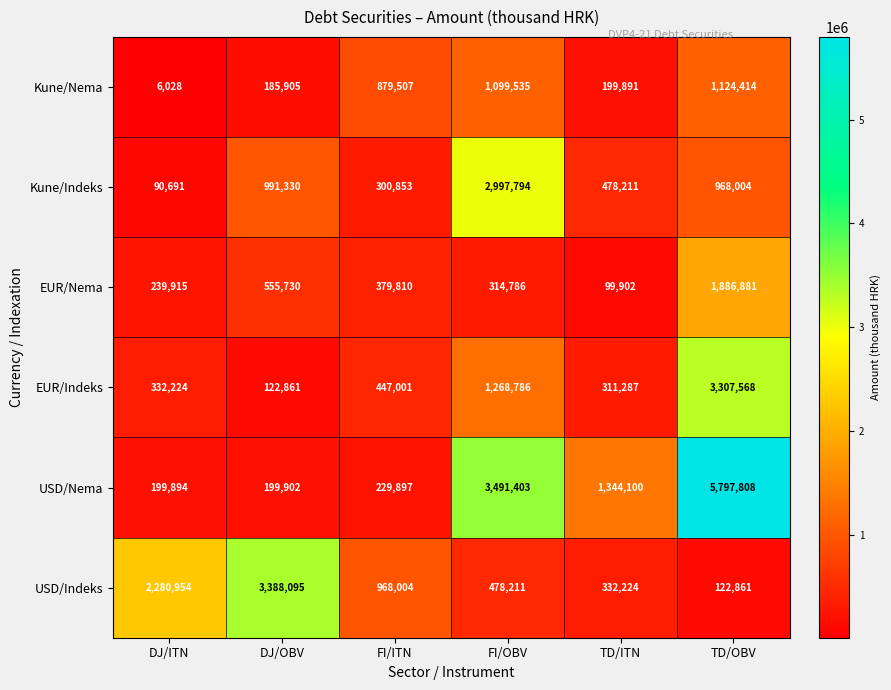

The value of Kune/Nema at TD/ITN is 296222. True or false?

False